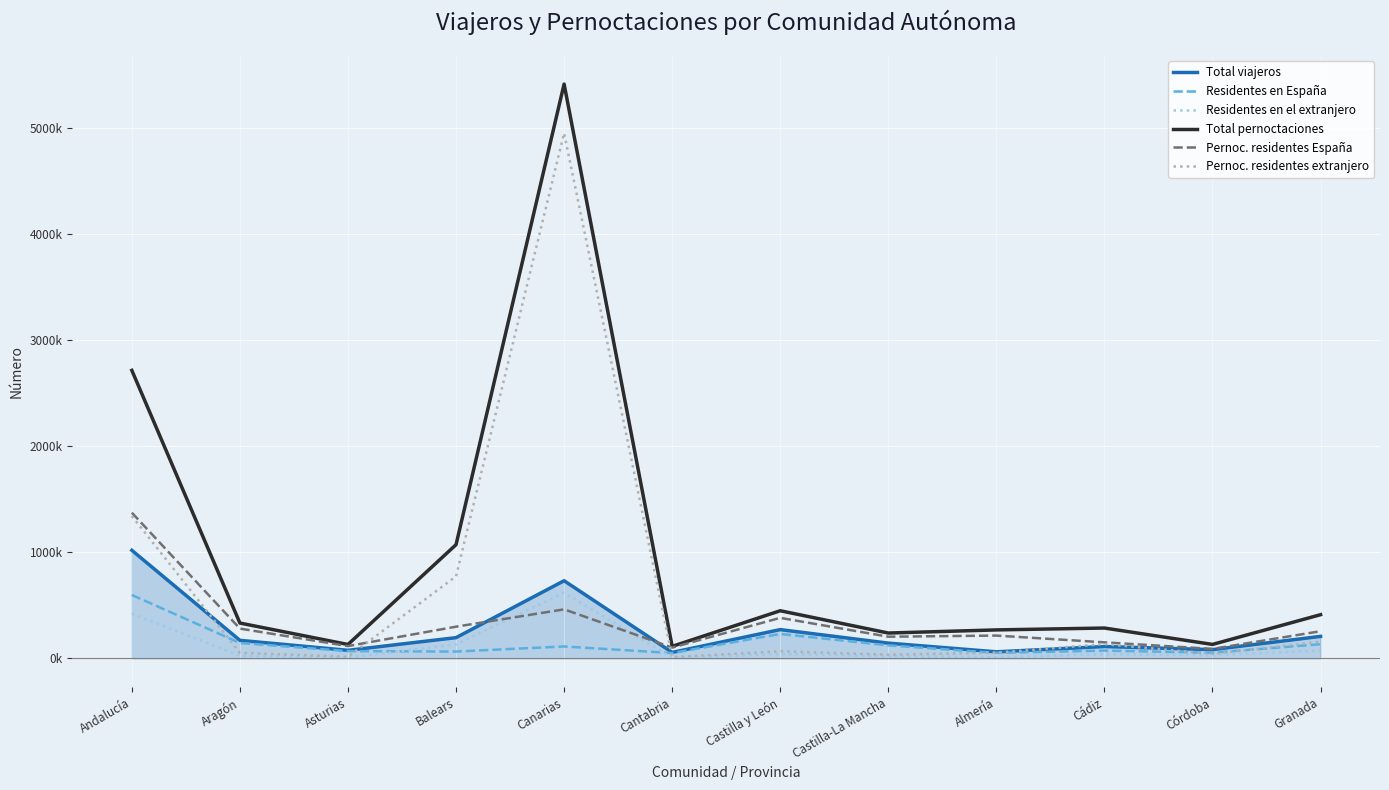

True or false: Total viajeros and Residentes en el extranjero intersect in this chart.

False